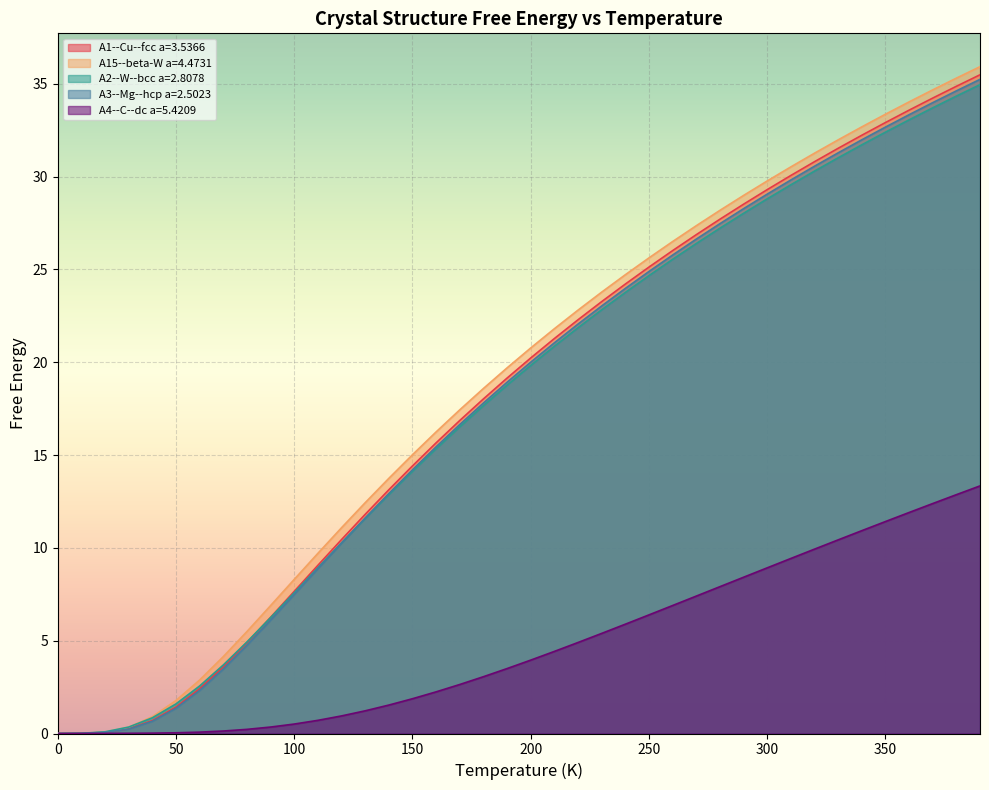

What is the label of the 29th point from the left?

280.0